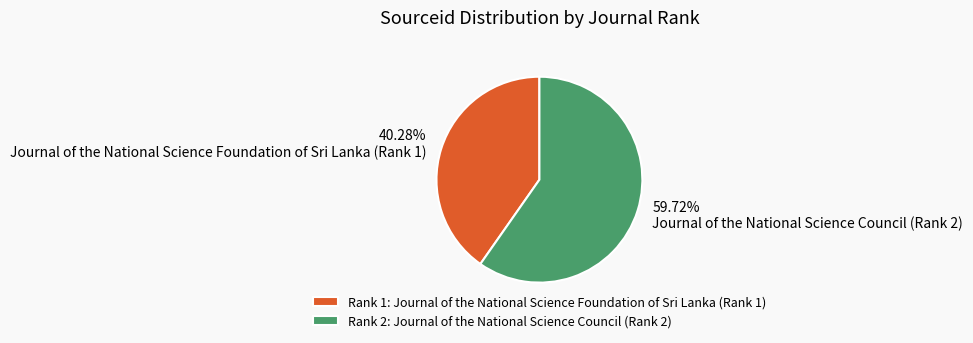

Which category has the biggest portion of the pie?

Journal of the National Science Council (Rank 2)